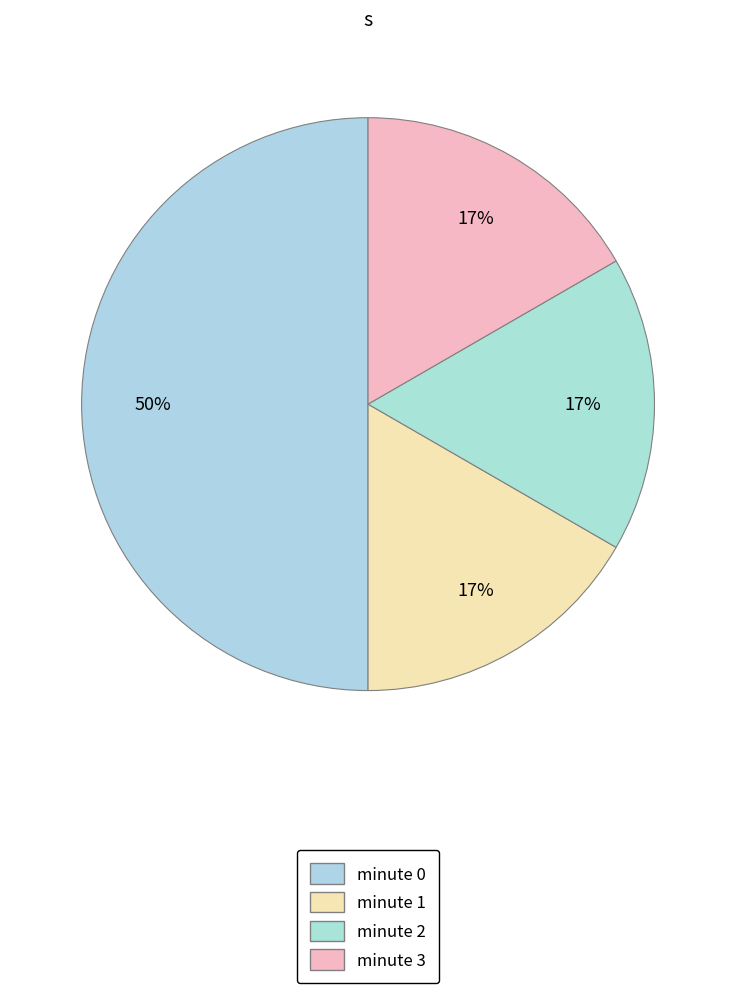

What percentage is the minute 0 slice, to the nearest percent?

50%